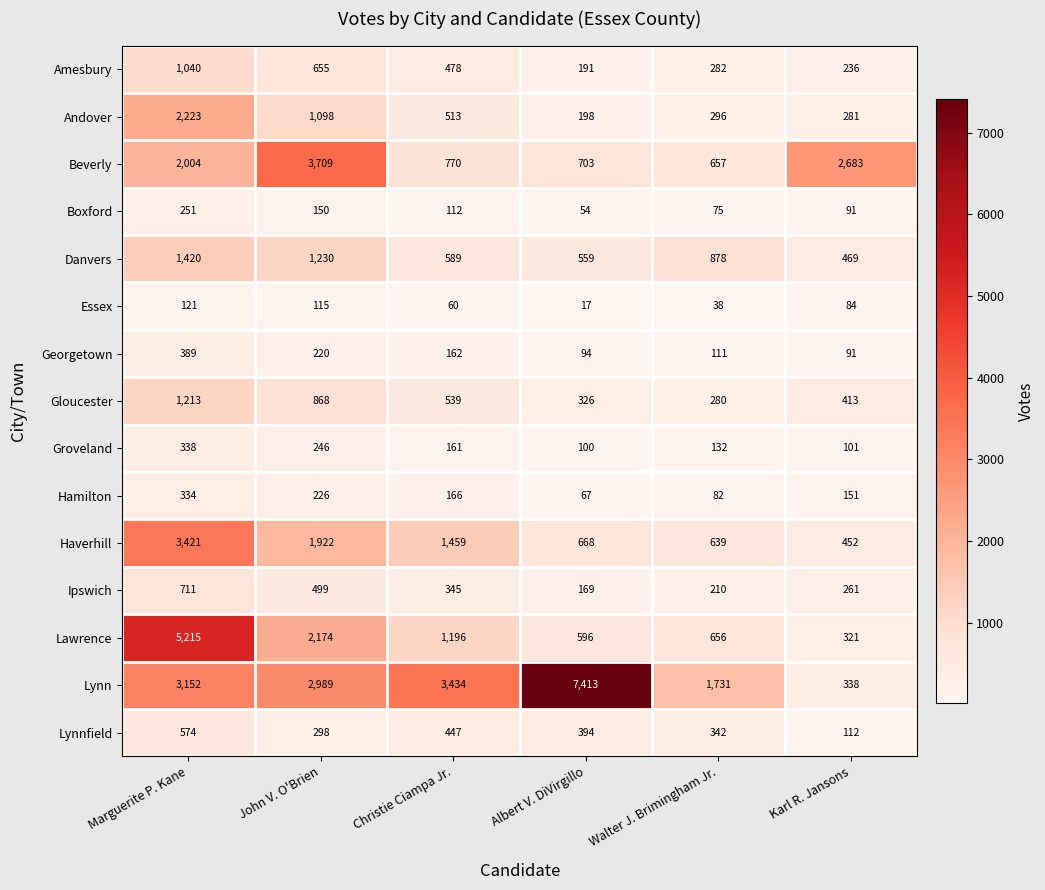

Where does the Gloucester series first go above 539?

Marguerite P. Kane